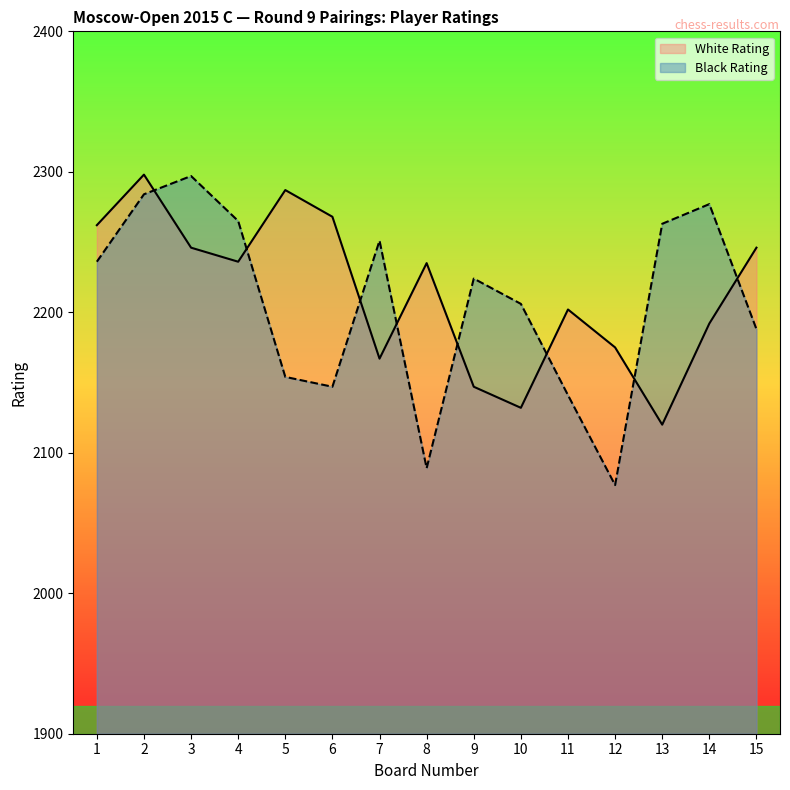

Between which two adjacent categories do Black Rating and White Rating first intersect?

2 and 3